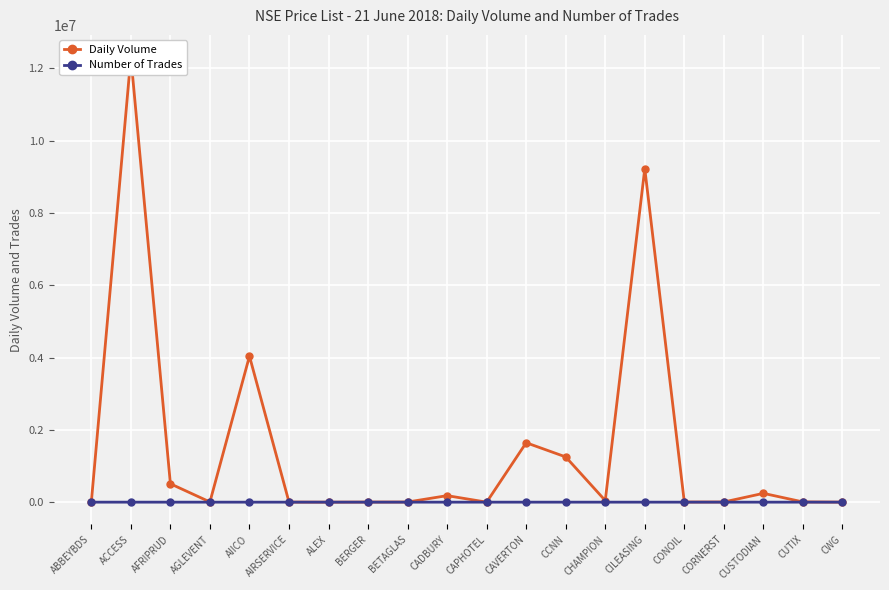

True or false: Daily Volume has a value of 714407 at CCNN.

False